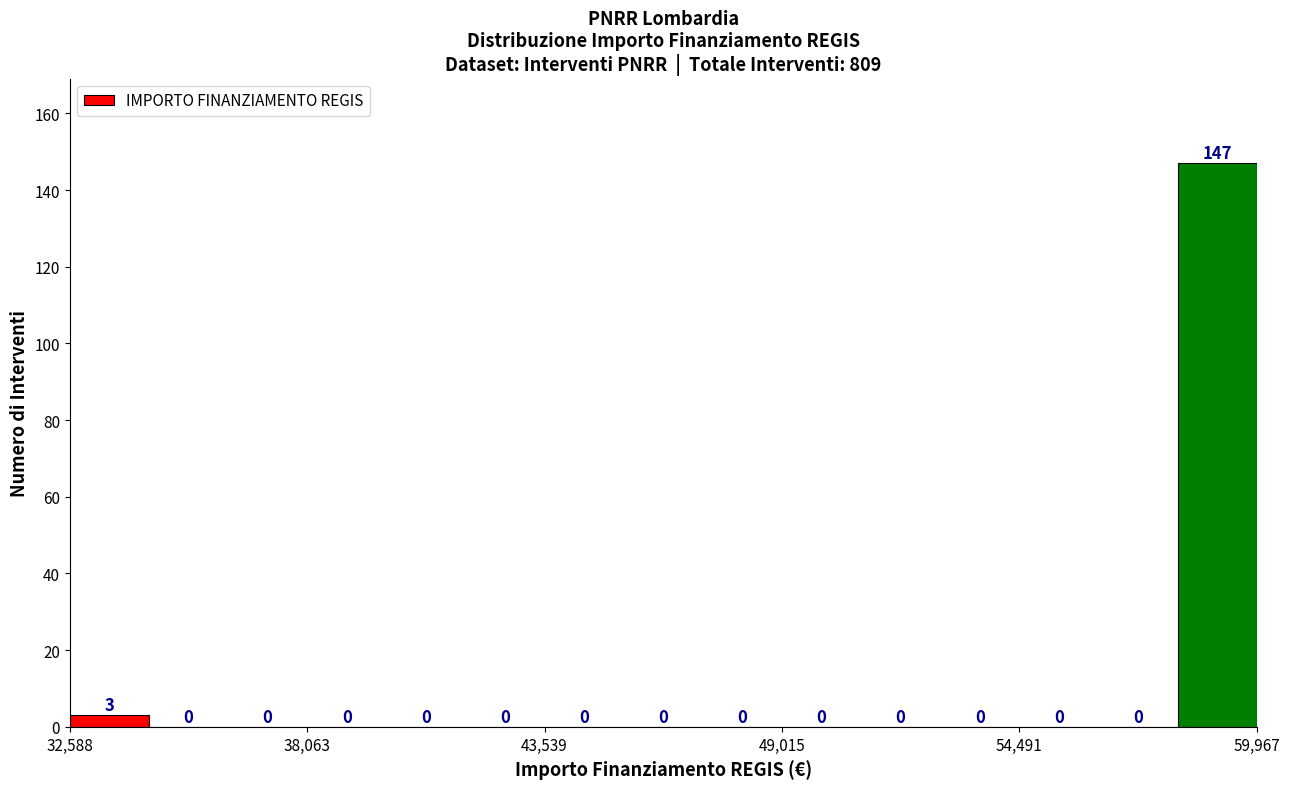

Read against the x-axis, roughly where is the centre of the tallest bar?

59000